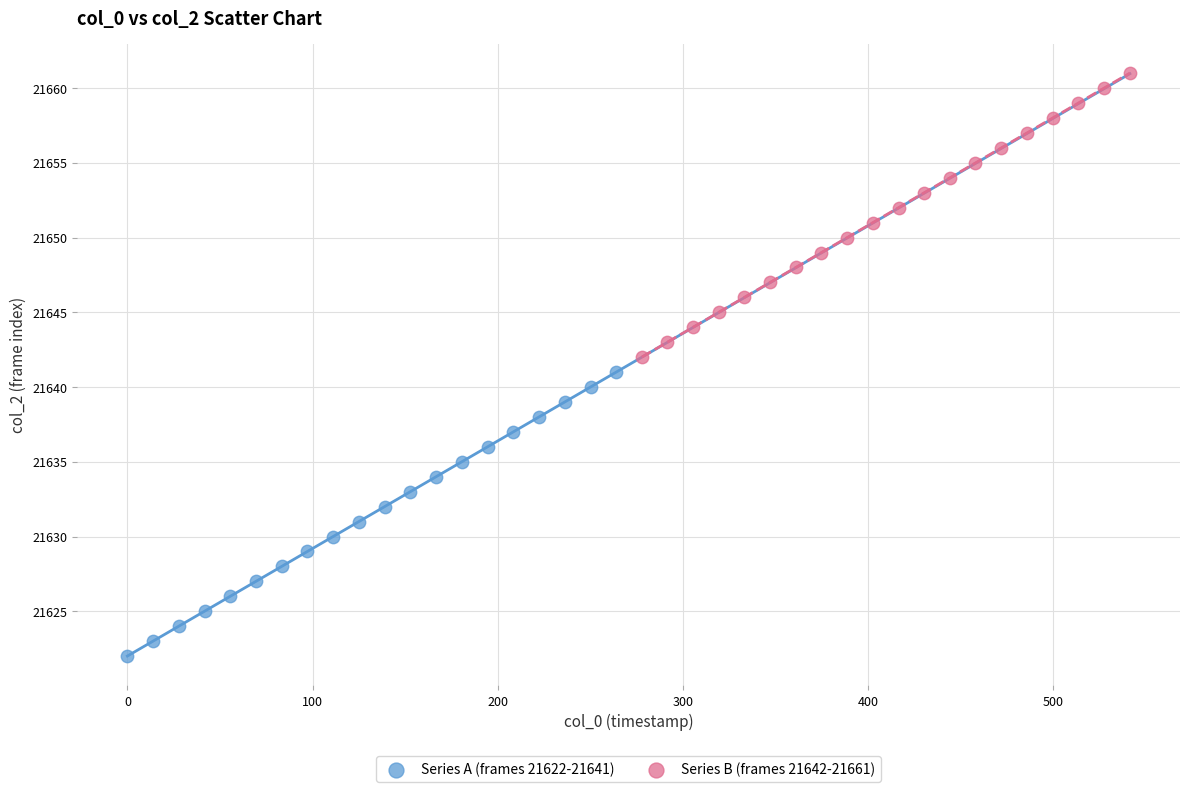

Which series reaches the maximum Y coordinate?

Series B (frames 21642-21661)